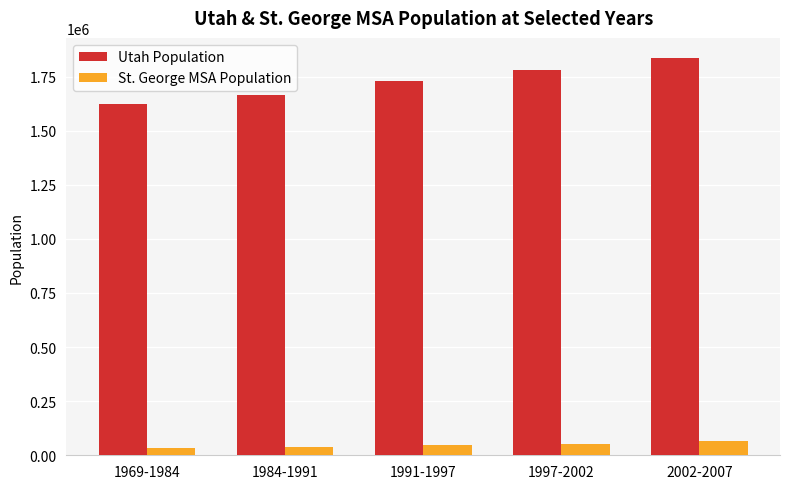

What is the greatest value displayed?

1836799